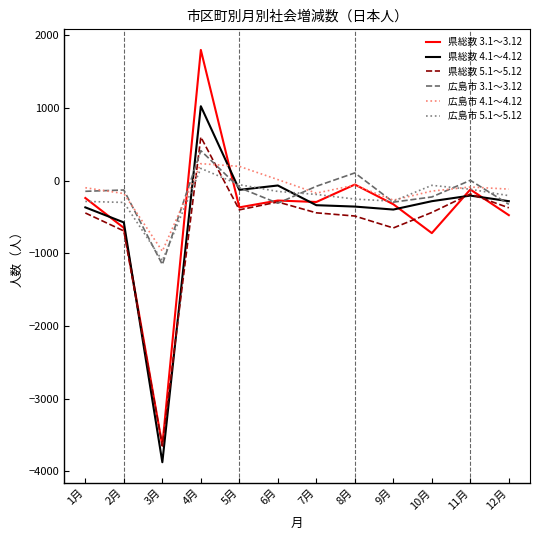

At which category does the chart reach its minimum across all series?

3月